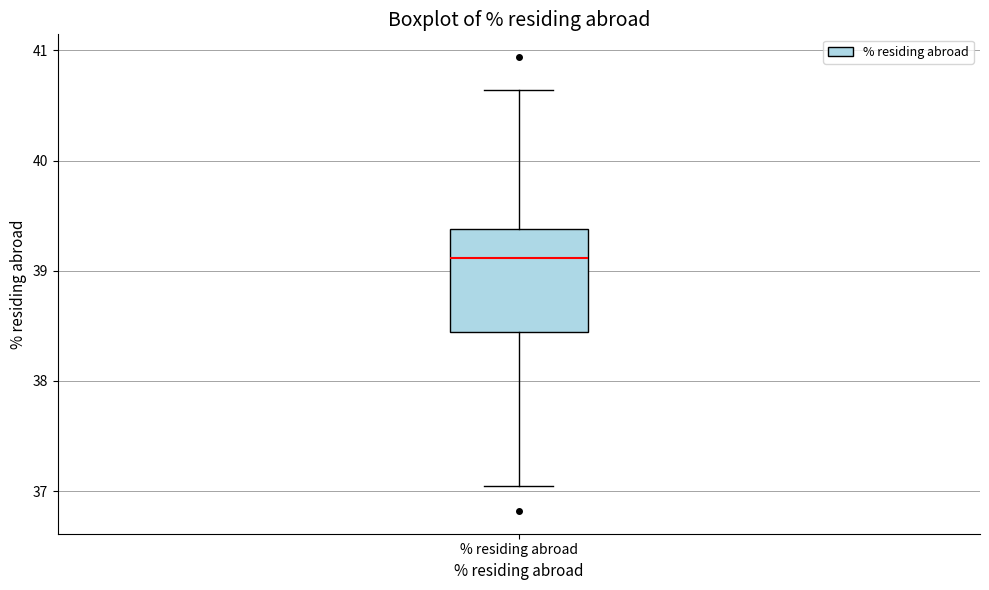

Transcribe this box plot: give where the median line is, the range the box spans, and where the two whiskers end, as read against the y-axis. The values are not printed on the chart, so give them approximately, as read against the axis.

median 39.1, box 38.4 to 39.4, whiskers 37.1 to 40.6